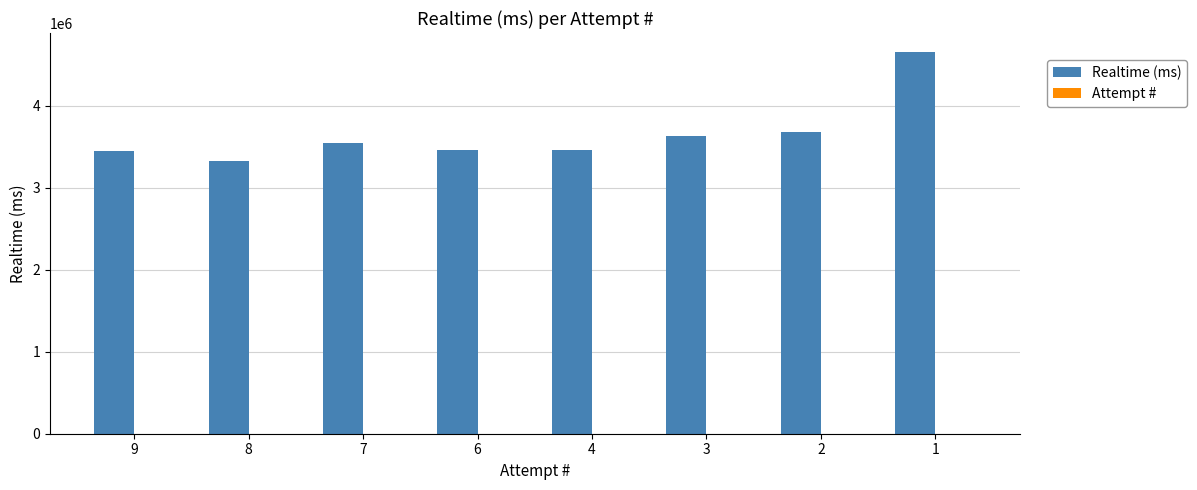

What is the total value across all series at 4?

3463477